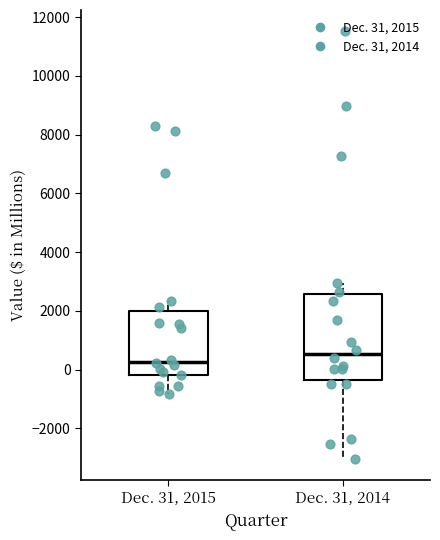

Reading left to right, transcribe this box plot: for each box, give where its median line is, the range the box spans, and where its two whiskers end, as read against the y-axis. The values are not printed on the chart, so give them approximately, as read against the axis.

Dec. 31, 2015: median 200, box -200 to 2000, whiskers -800 to 2400
Dec. 31, 2014: median 600, box -400 to 2600, whiskers -3000 to 3000